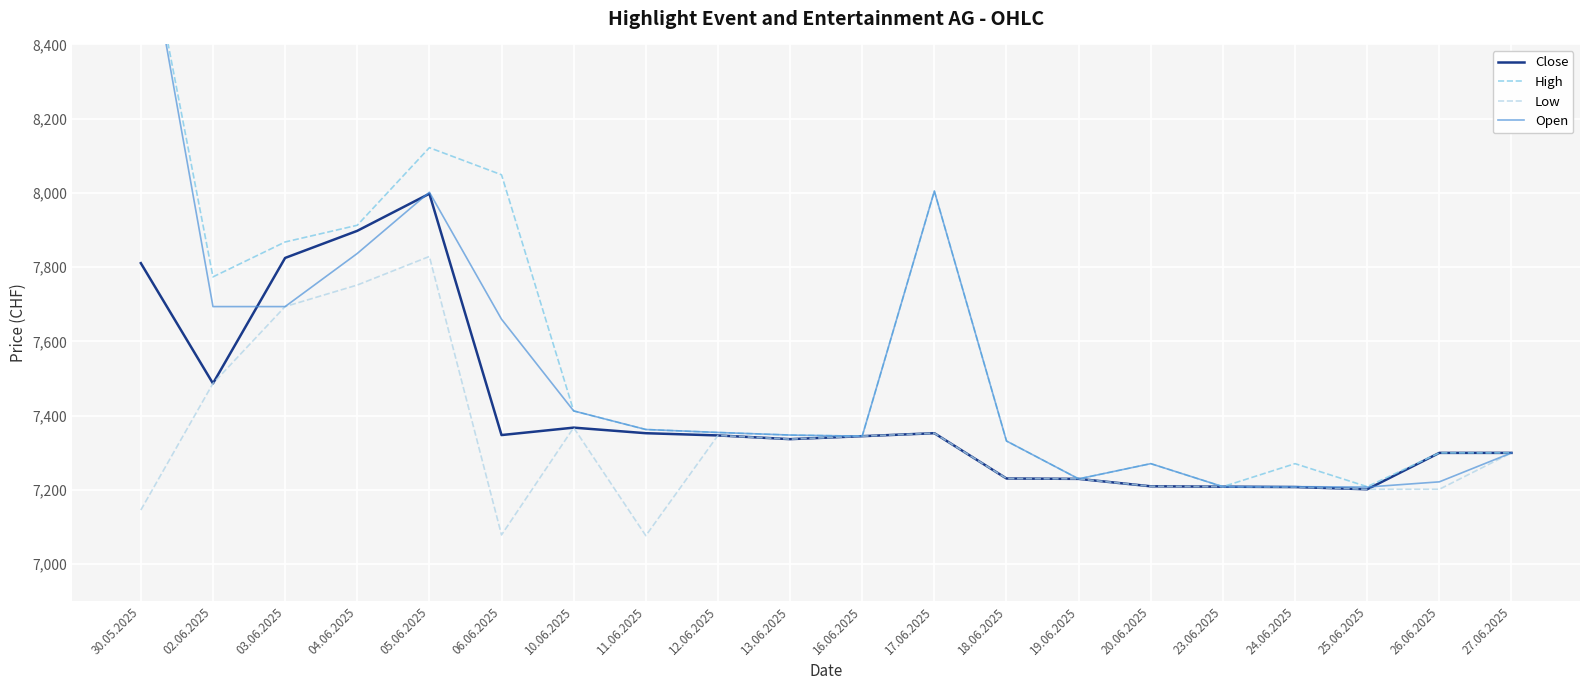

At which category does the chart reach its minimum across all series?

11.06.2025